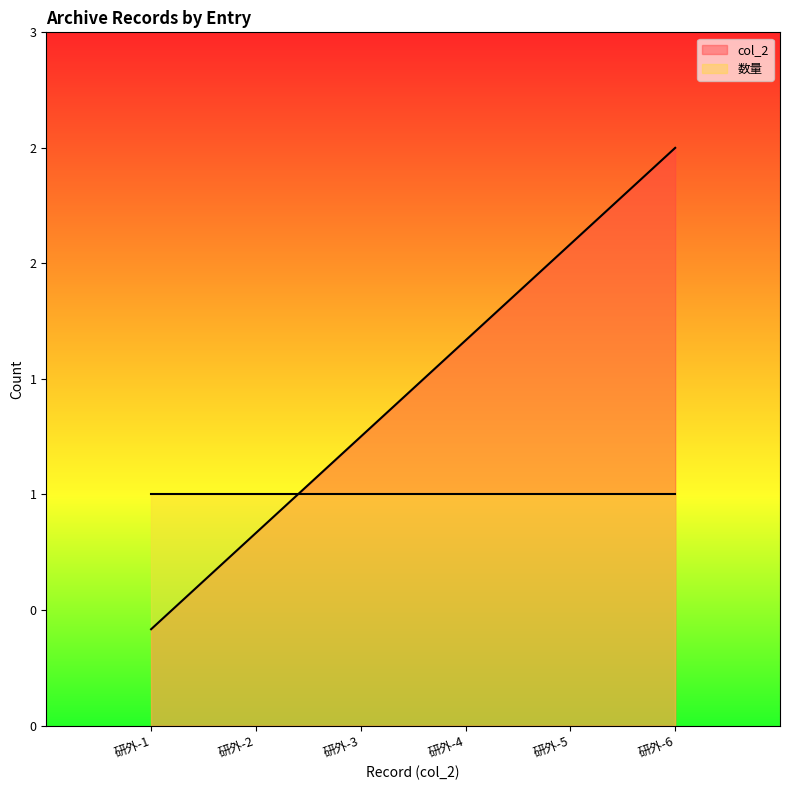

Rank the categories by value from highest to lowest.

研外-6, 研外-5, 研外-4, 研外-3, 研外-2, 研外-1